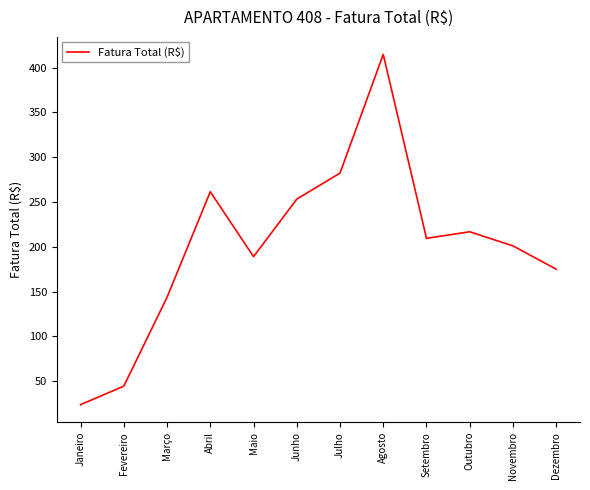

What position from the right is Abril?

9